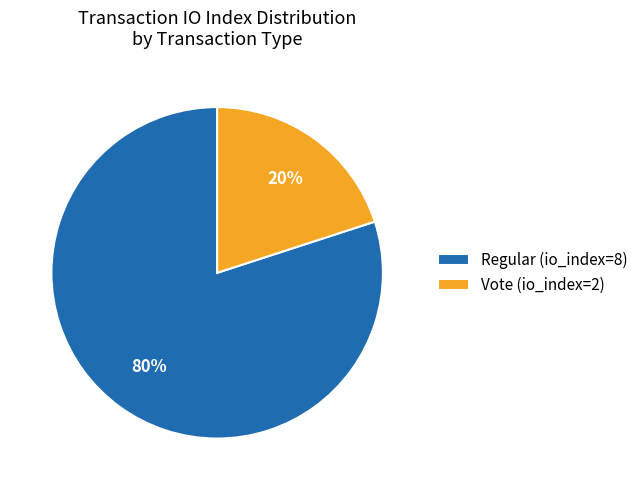

Between Vote (io_index=2) and Regular (io_index=8), which is larger?

Regular (io_index=8)